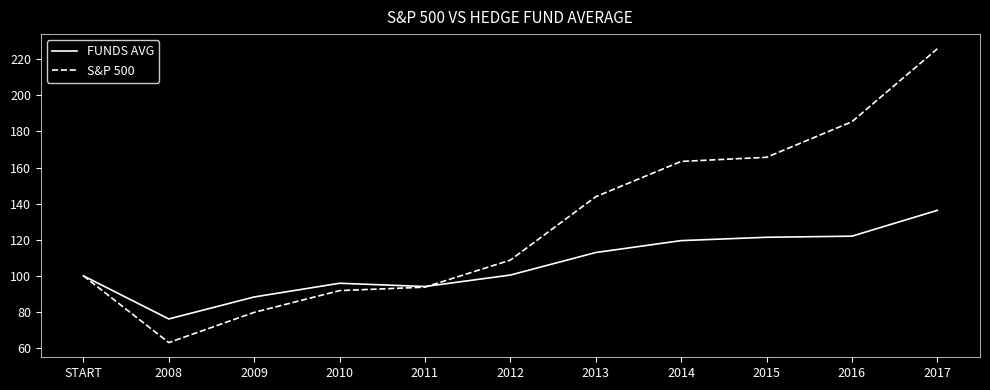

Which category has the highest value across all series?

2017